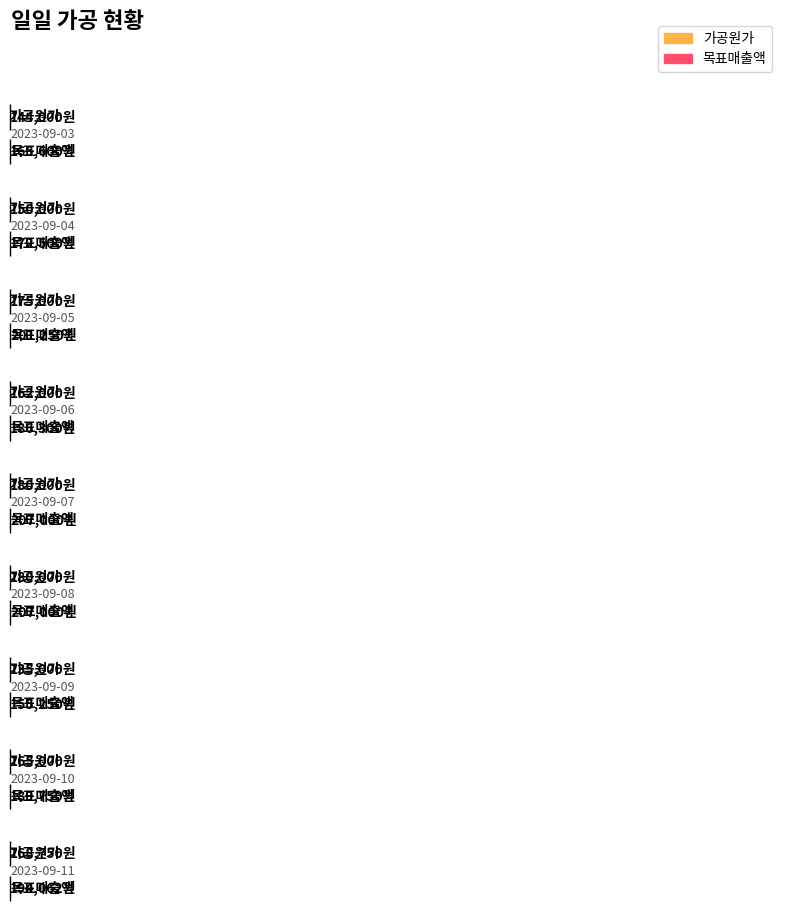

What are all the series names shown in the legend?

가공원가, 목표매출액